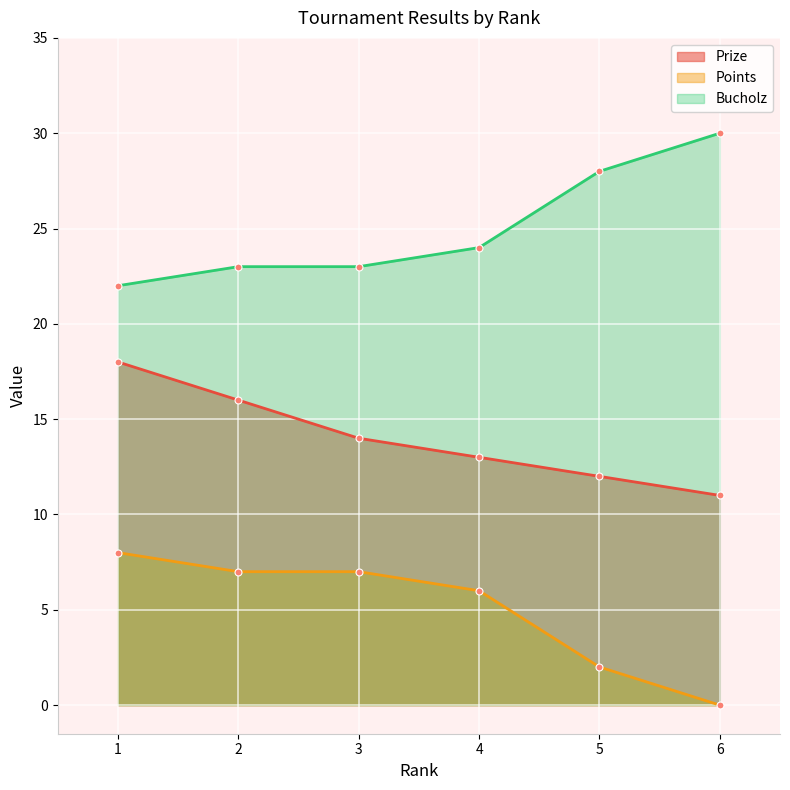

How many categories are shown in the chart?

6